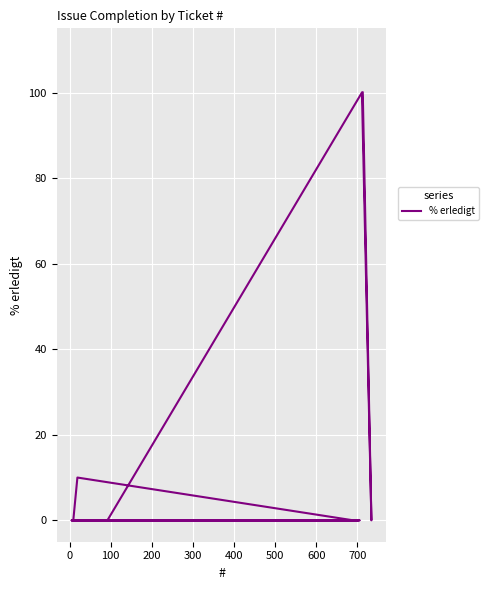

How many interior local peaks (higher than both neighbors) does the data have?

2